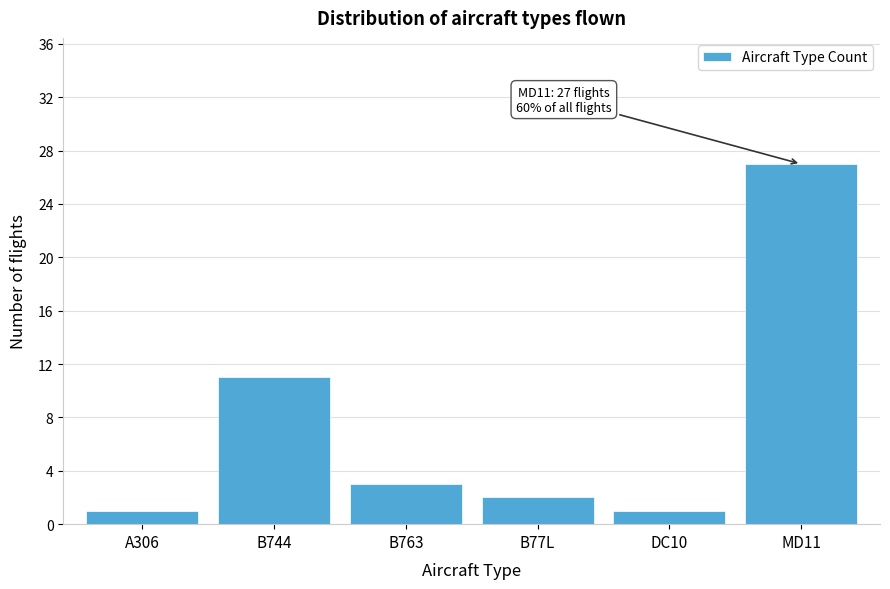

Reading left to right, extract all data points from this chart.

1	11	3	2	1	27